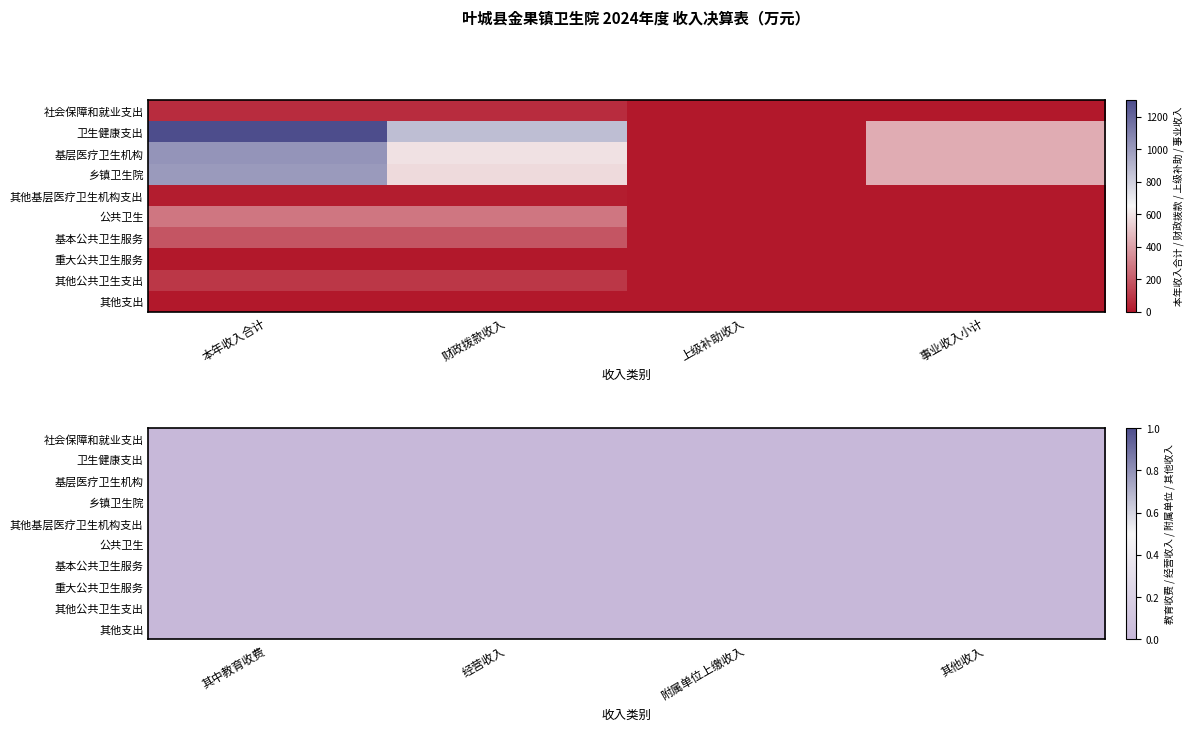

Rank the series by their maximum value, from highest to lowest.

卫生健康支出, 基层医疗卫生机构, 乡镇卫生院, 公共卫生, 基本公共卫生服务, 其他公共卫生支出, 社会保障和就业支出, 其他基层医疗卫生机构支出, 其他支出, 重大公共卫生服务